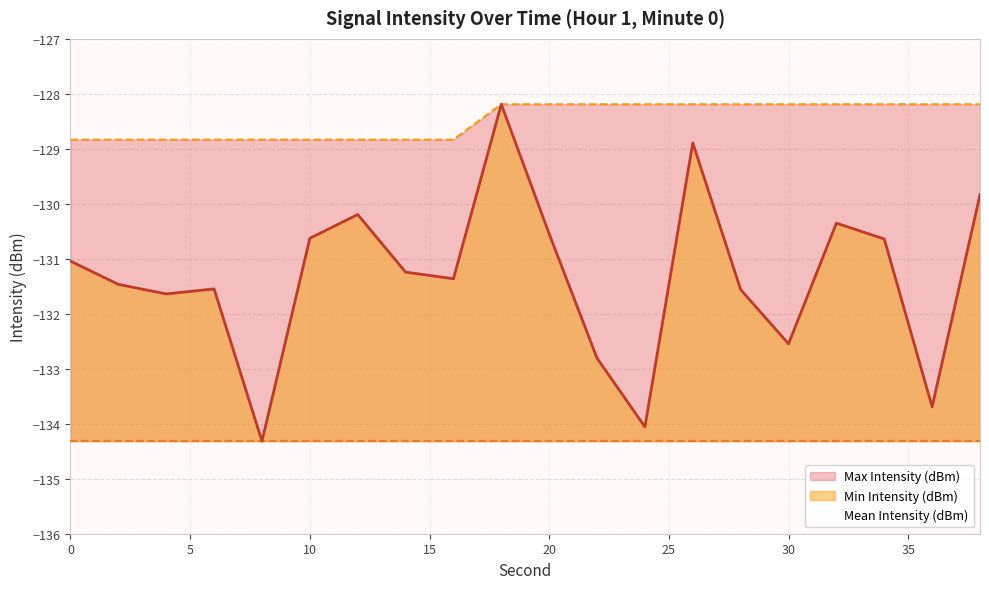

What is the sum of the Mean Intensity (dBm) values at 28 and 24?

-265.6